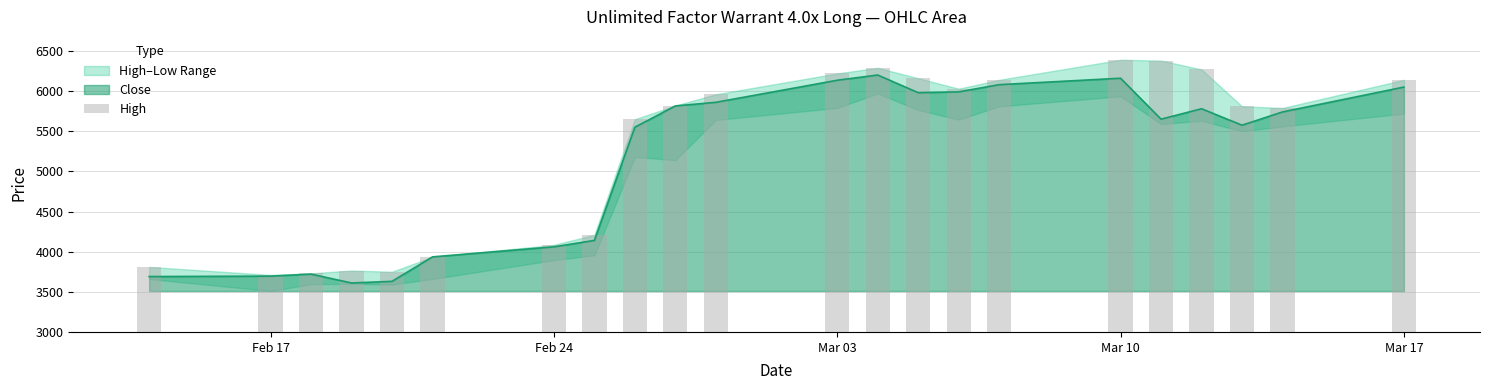

What is the maximum value for Close?

6200